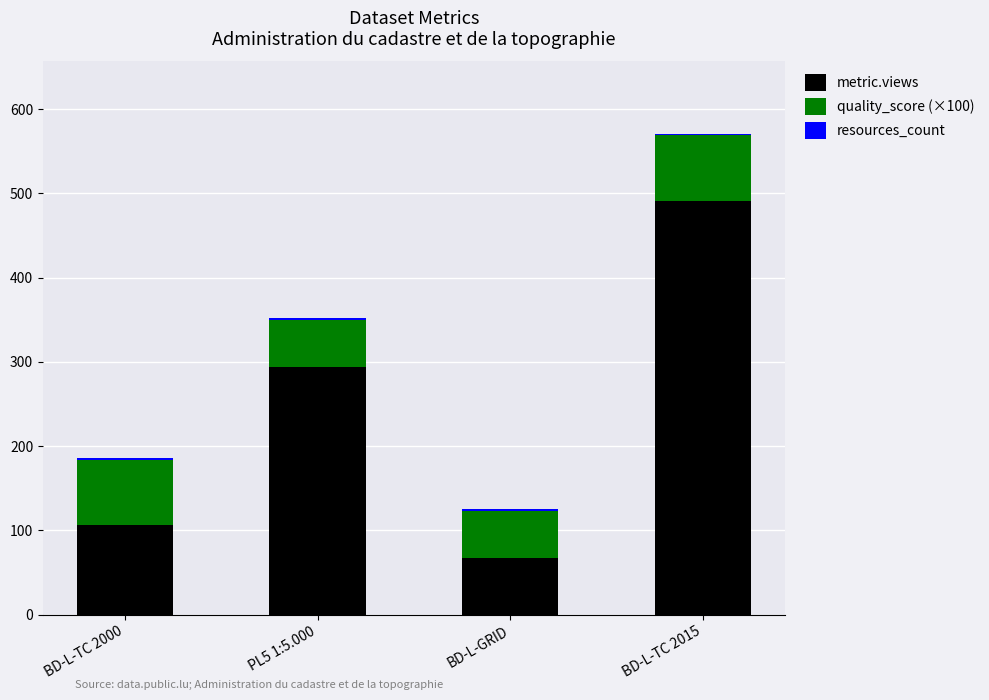

At which label does metric.views reach its minimum?

BD-L-GRID